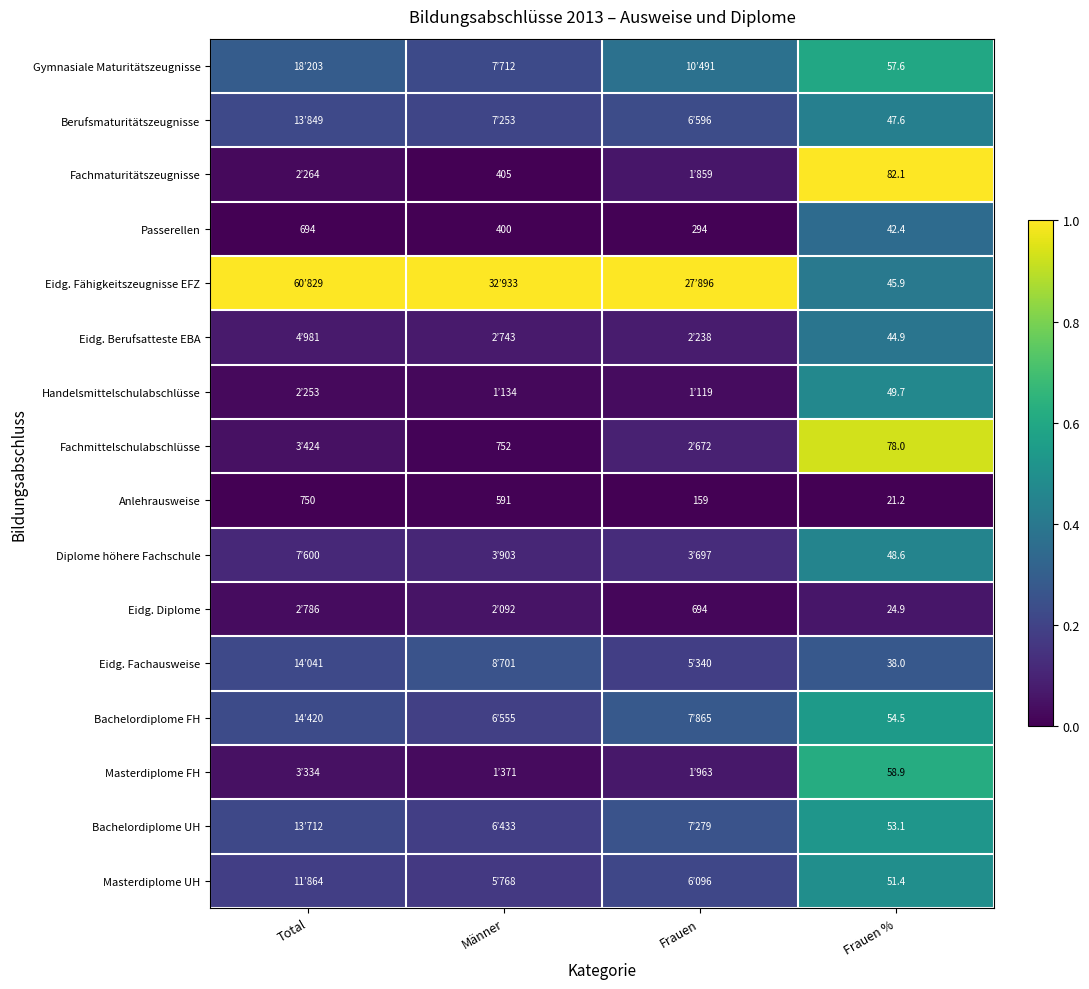

Rank the series at Frauen % from highest to lowest value.

Fachmaturitätszeugnisse, Fachmittelschulabschlüsse, Masterdiplome FH, Gymnasiale Maturitätszeugnisse, Bachelordiplome FH, Bachelordiplome UH, Masterdiplome UH, Handelsmittelschulabschlüsse, Diplome höhere Fachschule, Berufsmaturitätszeugnisse, Eidg. Fähigkeitszeugnisse EFZ, Eidg. Berufsatteste EBA, Passerellen, Eidg. Fachausweise, Eidg. Diplome, Anlehrausweise